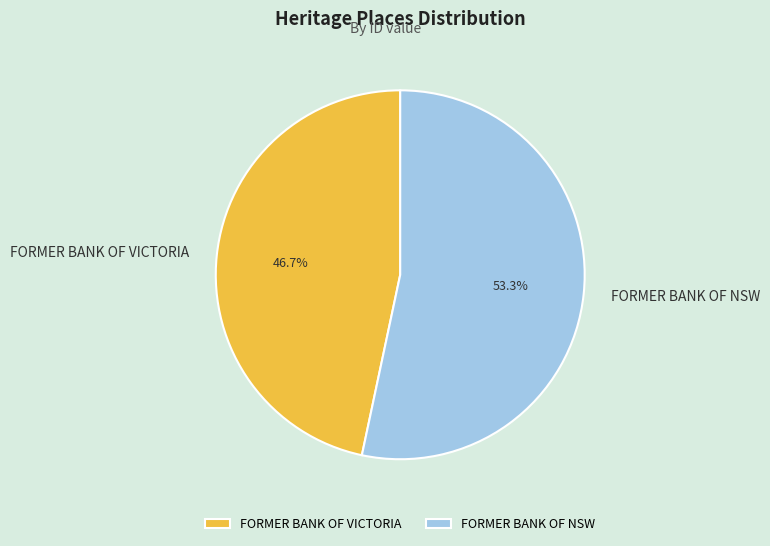

Is there any slice that represents more than half of the pie?

Yes